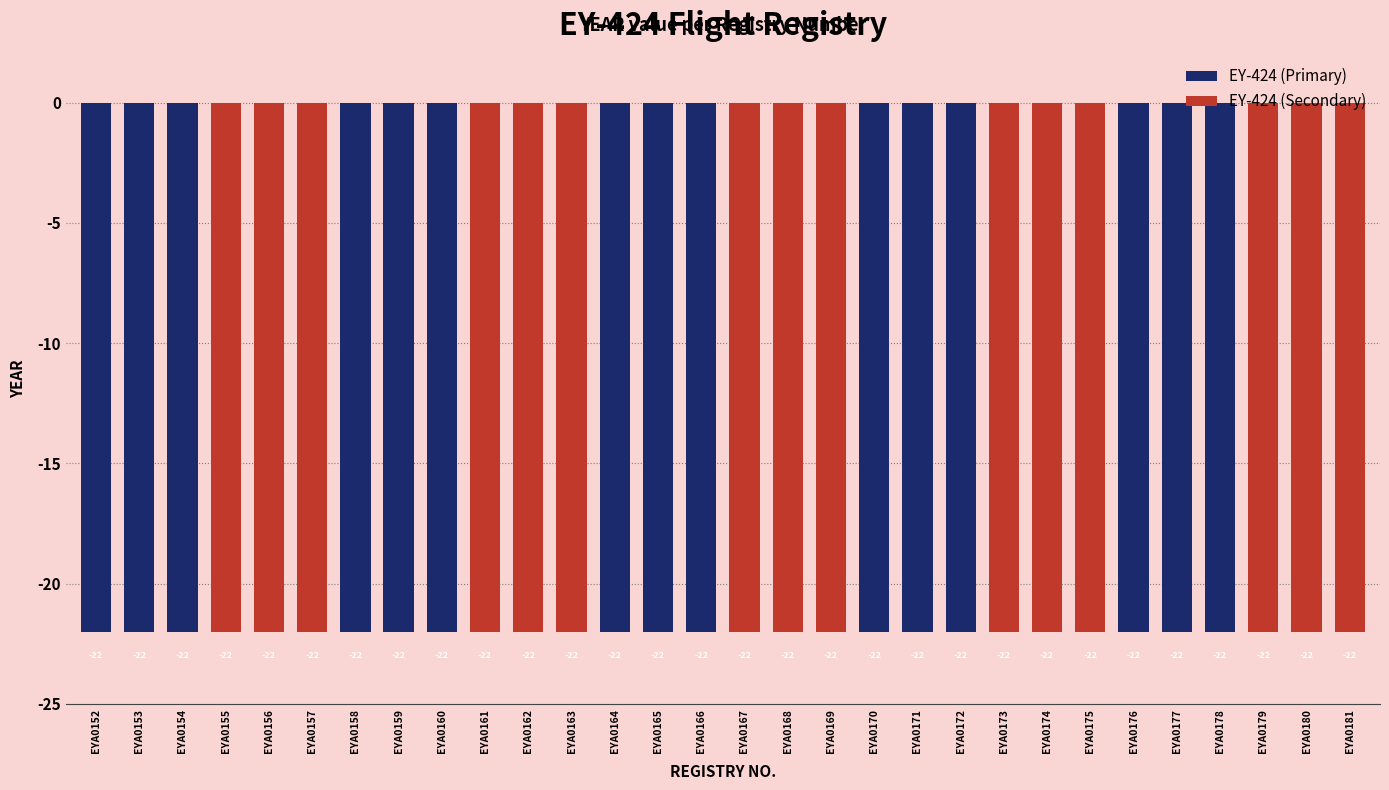

Reading left to right, what are all the values shown in this chart?

EY-424 (Primary): EYA0152=-22	EYA0153=-22	EYA0154=-22	EYA0155=0	EYA0156=0	EYA0157=0	EYA0158=-22	EYA0159=-22	EYA0160=-22	EYA0161=0	EYA0162=0	EYA0163=0	EYA0164=-22	EYA0165=-22	EYA0166=-22	EYA0167=0	EYA0168=0	EYA0169=0	EYA0170=-22	EYA0171=-22	EYA0172=-22	EYA0173=0	EYA0174=0	EYA0175=0	EYA0176=-22	EYA0177=-22	EYA0178=-22	EYA0179=0	EYA0180=0	EYA0181=0
EY-424 (Secondary): EYA0152=0	EYA0153=0	EYA0154=0	EYA0155=-22	EYA0156=-22	EYA0157=-22	EYA0158=0	EYA0159=0	EYA0160=0	EYA0161=-22	EYA0162=-22	EYA0163=-22	EYA0164=0	EYA0165=0	EYA0166=0	EYA0167=-22	EYA0168=-22	EYA0169=-22	EYA0170=0	EYA0171=0	EYA0172=0	EYA0173=-22	EYA0174=-22	EYA0175=-22	EYA0176=0	EYA0177=0	EYA0178=0	EYA0179=-22	EYA0180=-22	EYA0181=-22